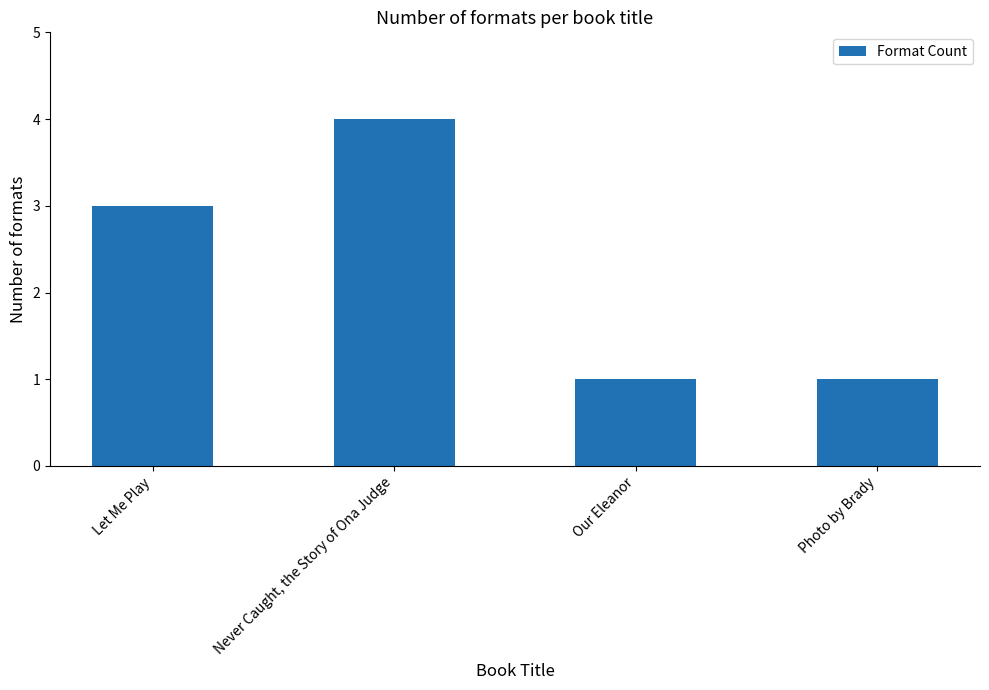

What is the label of the 1st bar from the left?

Let Me Play